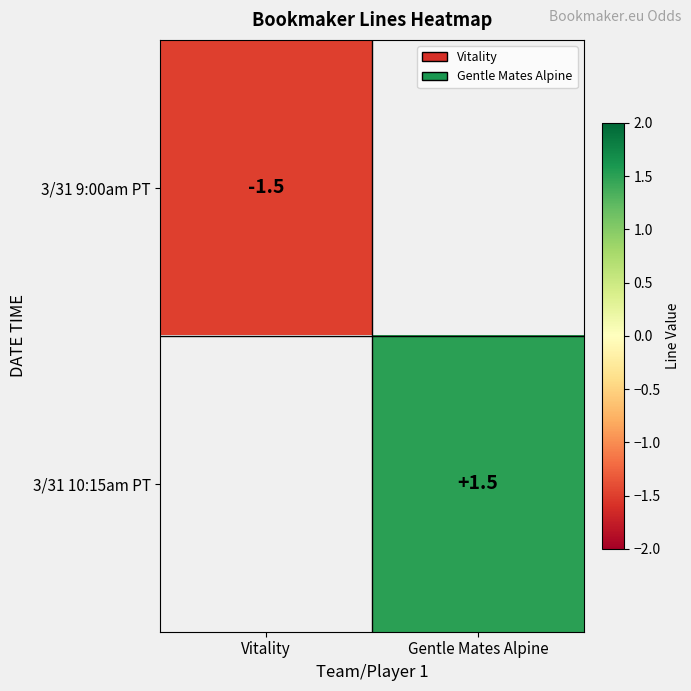

Is it true that 3/31 10:15am PT equals 1.5 at Gentle Mates Alpine?

True